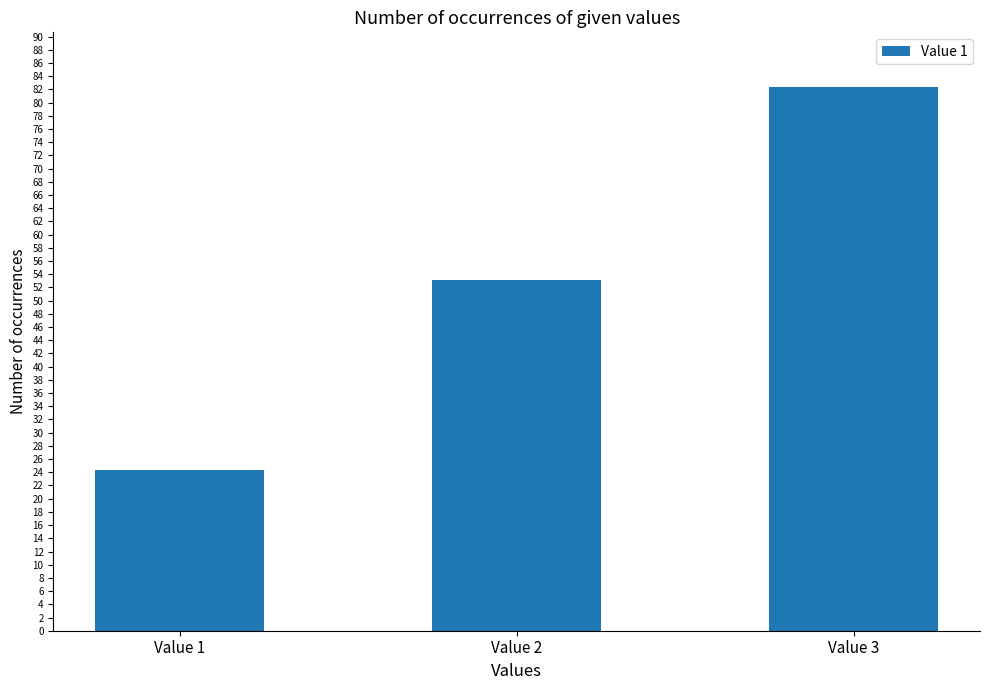

At which category does the chart reach its peak across all series?

Value 3